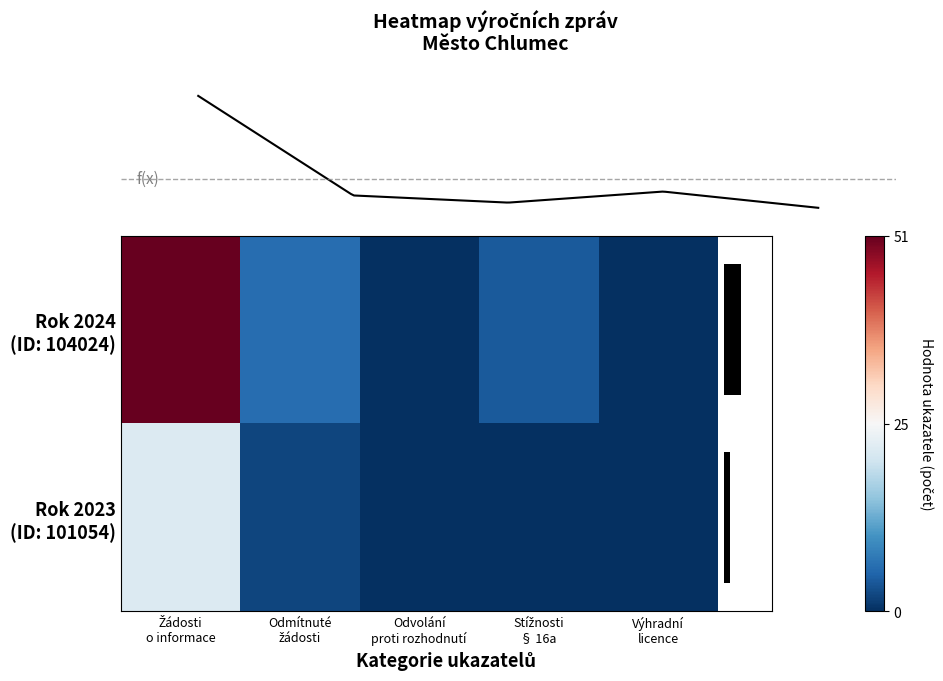

Read the Rok 2024 (ID: 104024) value at Stížnosti § 16a.

4